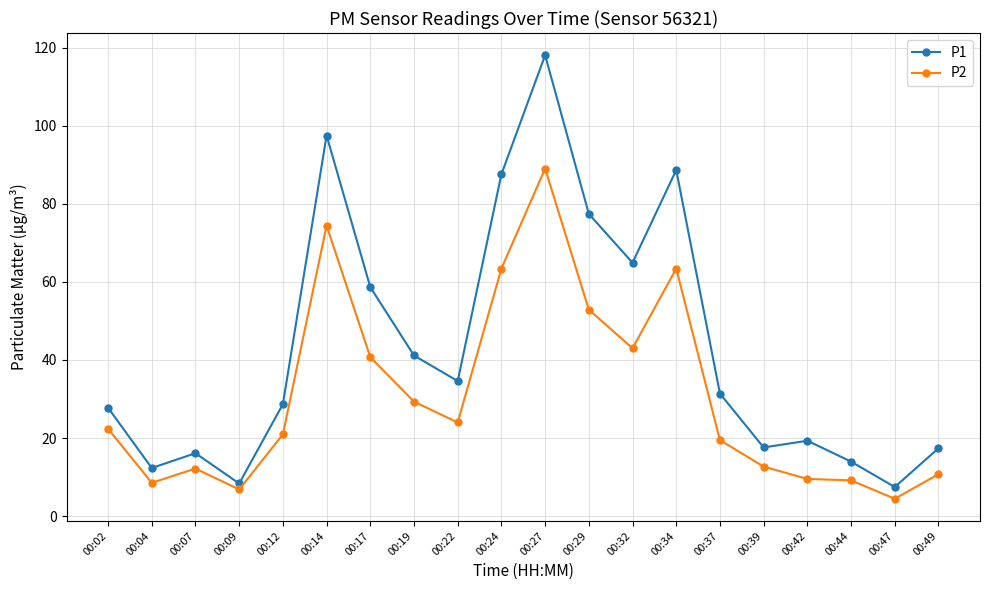

Which series has the largest total across all categories?

P1